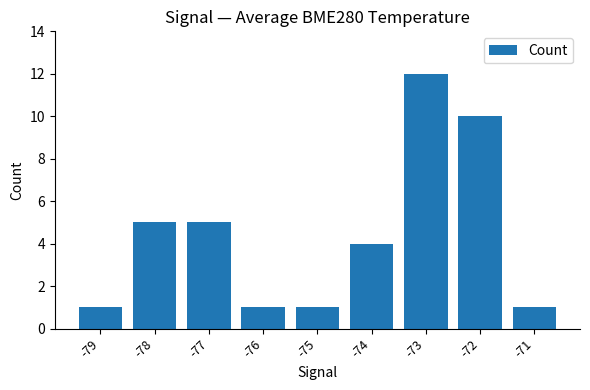

How many data points are less than 4?

4